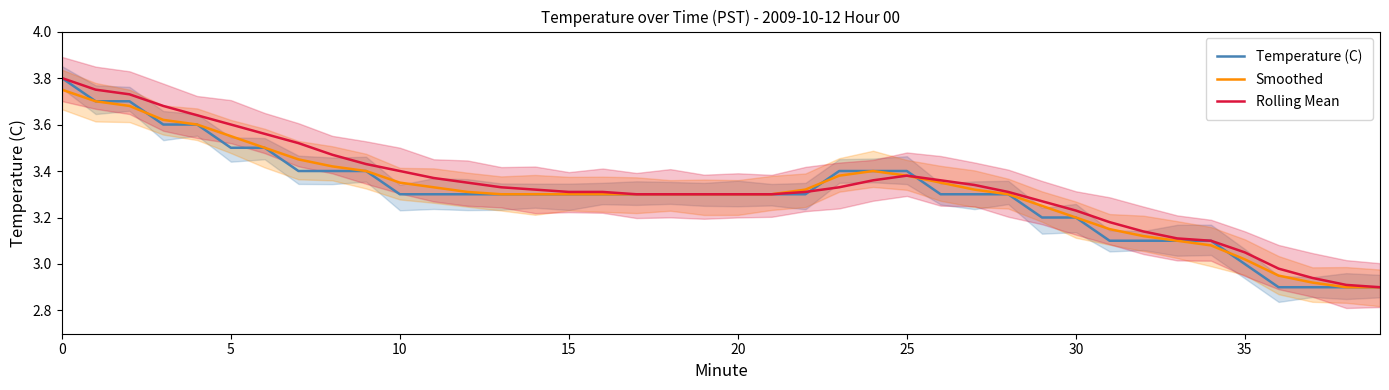

Between 35 and 26, which is larger?

26